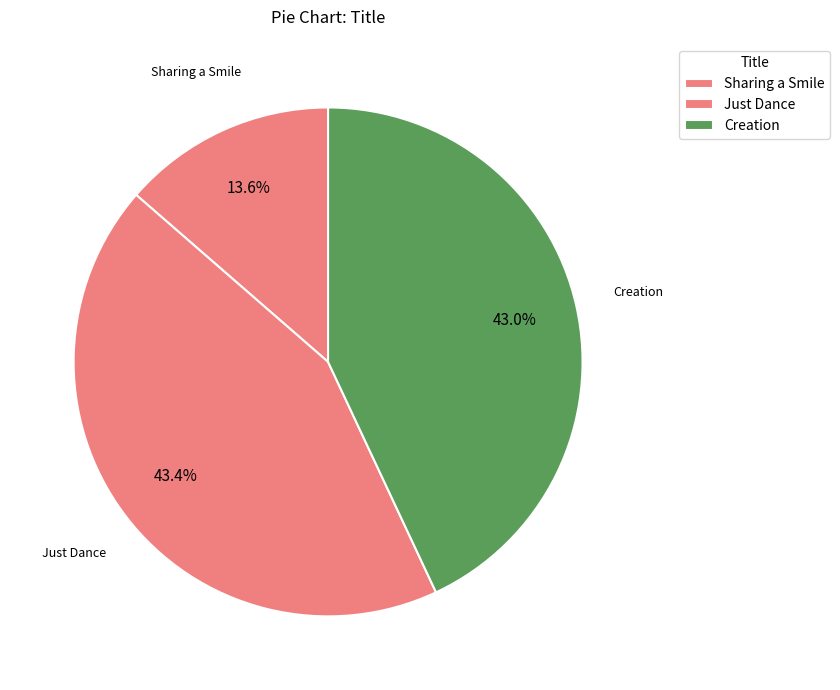

Count the number of slices in the pie.

3